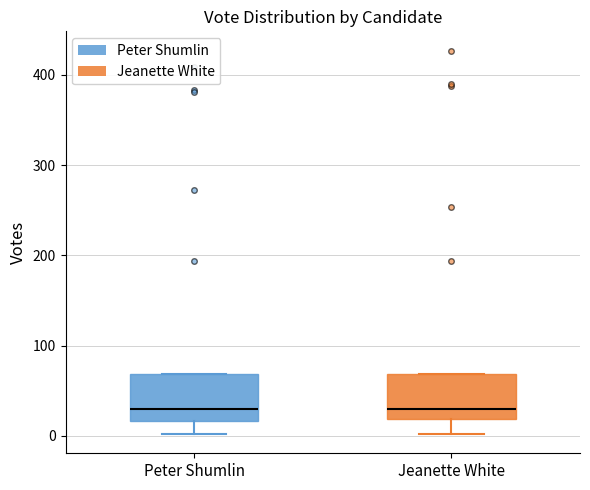

Where is the upper edge of the box for Jeanette White on the y-axis? The values are not printed on the chart, so give them approximately, as read against the axis.

70